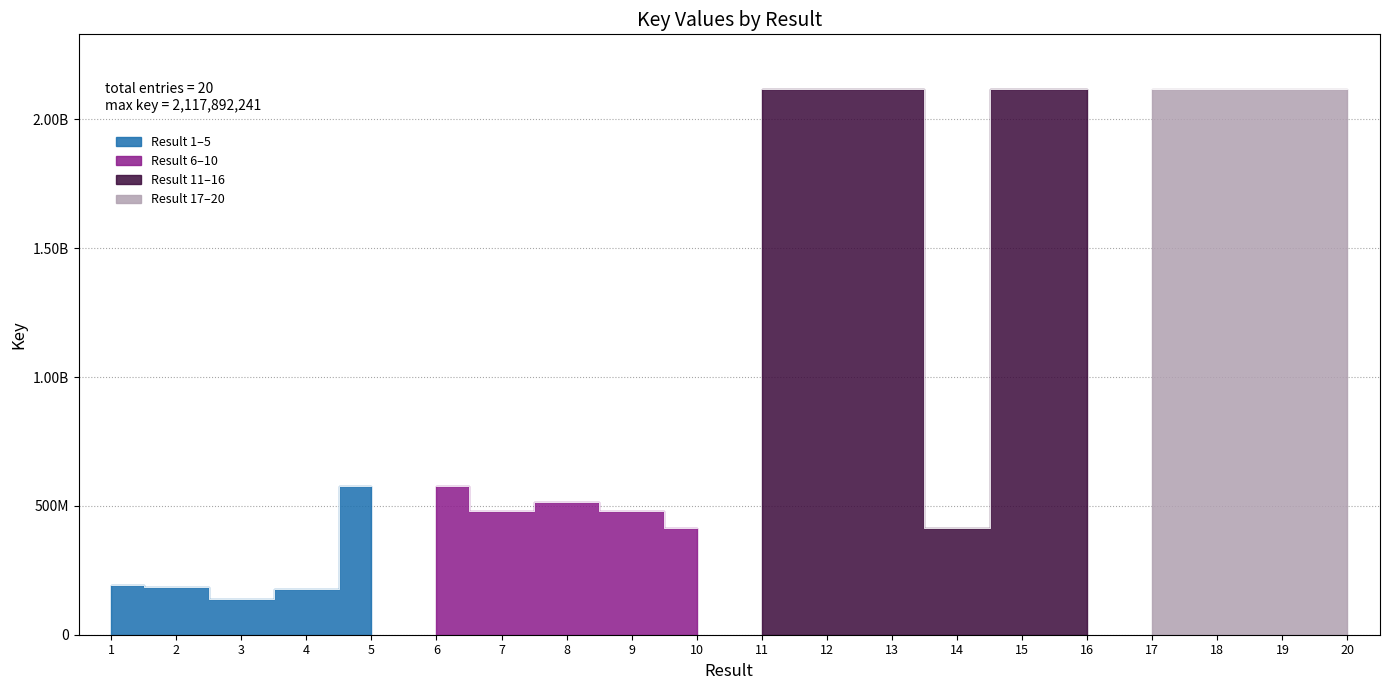

What is the ratio of the value at 7 to the value at 3?

3.5